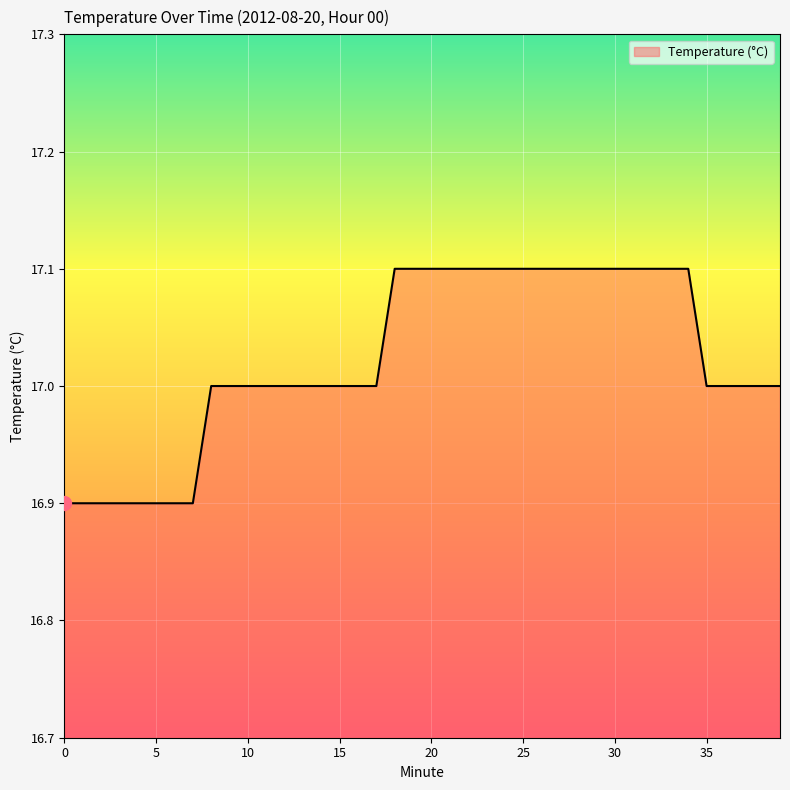

What is the greatest value displayed?

17.1